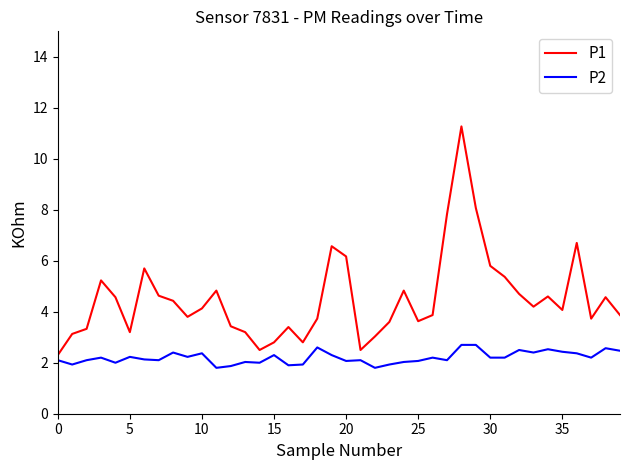

List the series in order of their peak value, lowest first.

P2, P1